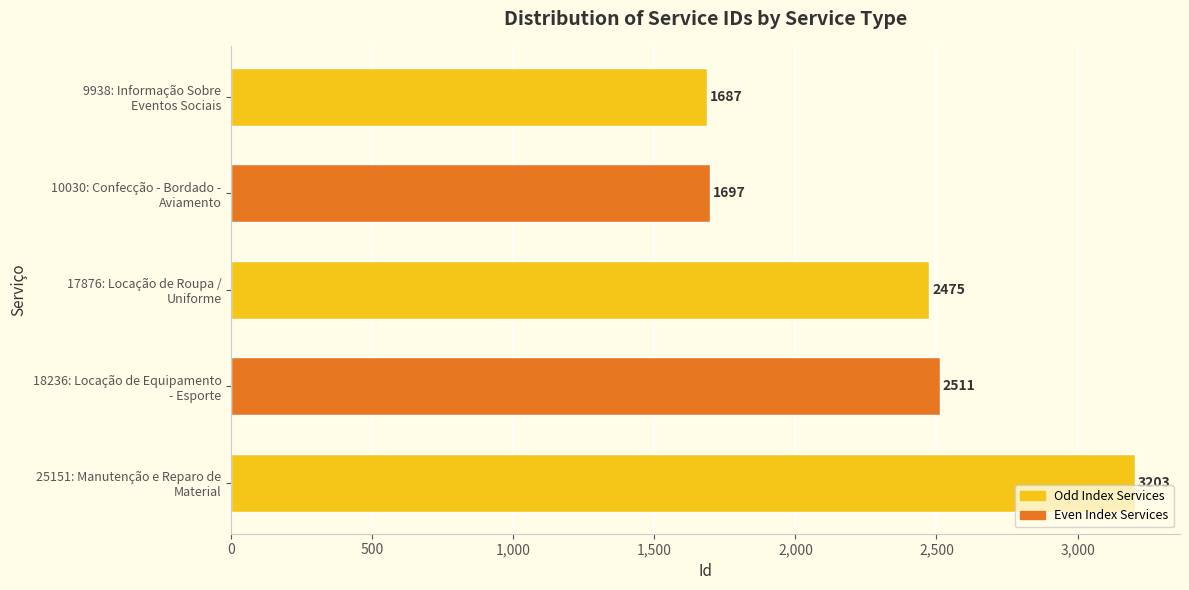

How many values are below 2475?

2